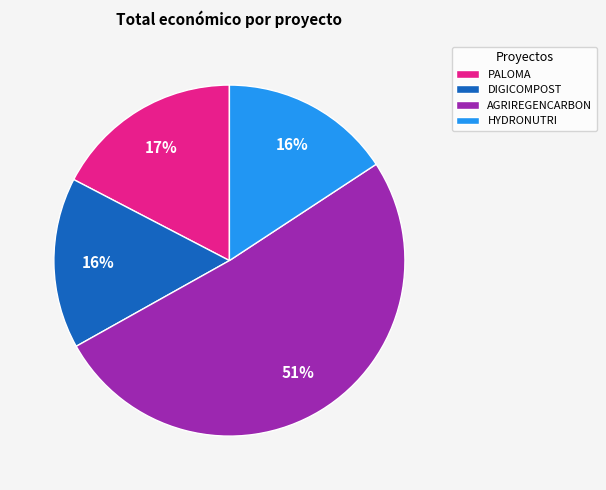

Which has a higher value, PALOMA or HYDRONUTRI?

PALOMA